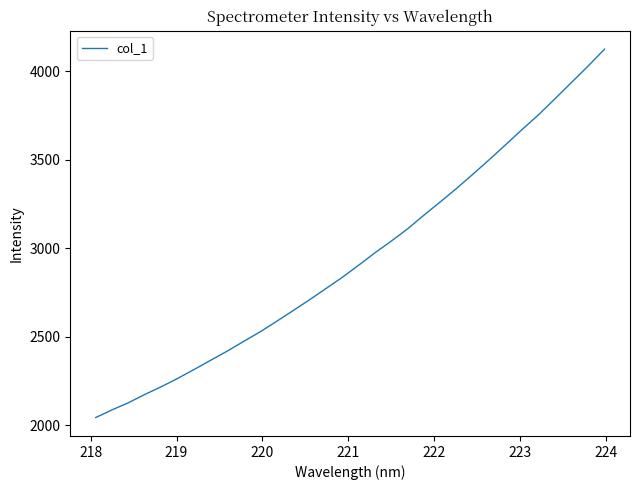

What is the smallest value displayed?

2044.2